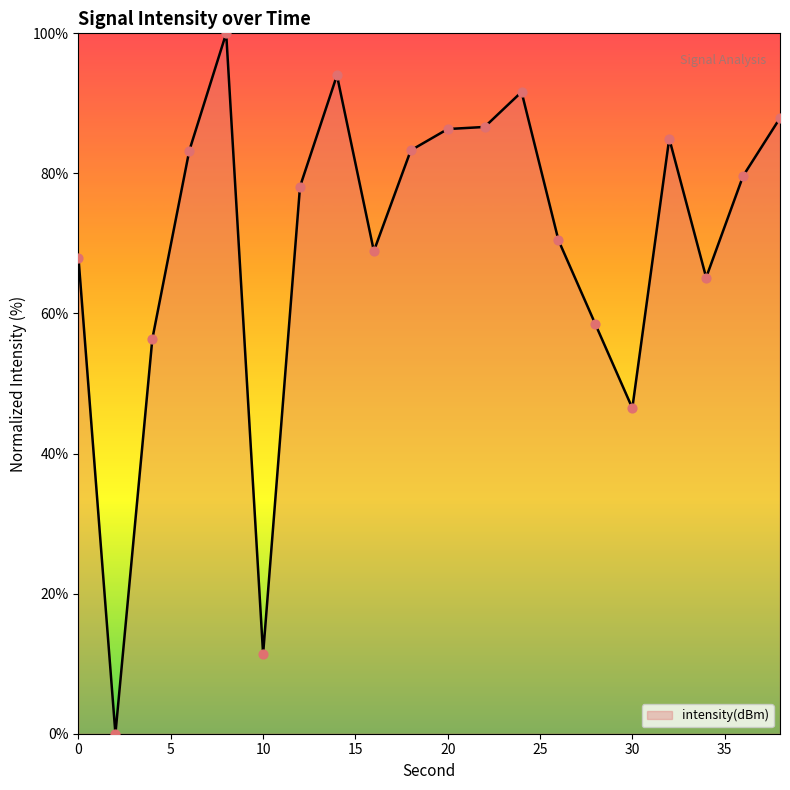

What is the difference between the maximum and minimum values?

100.0